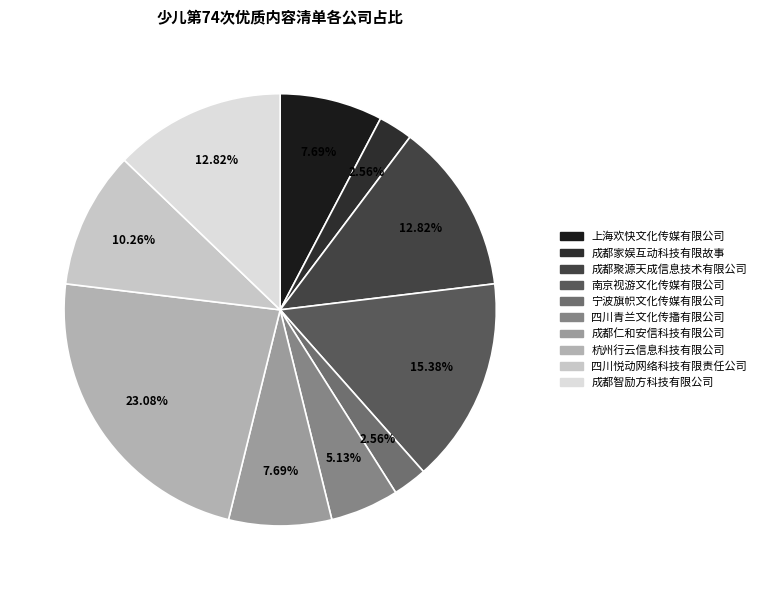

What percentage is the 四川悦动网络科技有限责任公司 slice, to the nearest percent?

10%